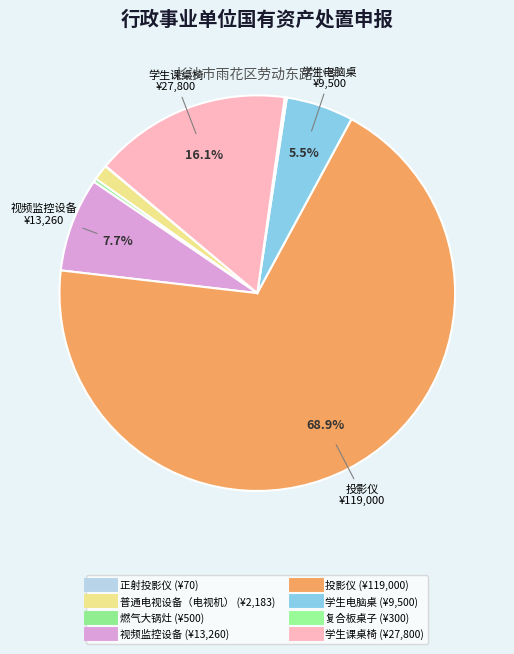

Does any single category account for the majority?

Yes